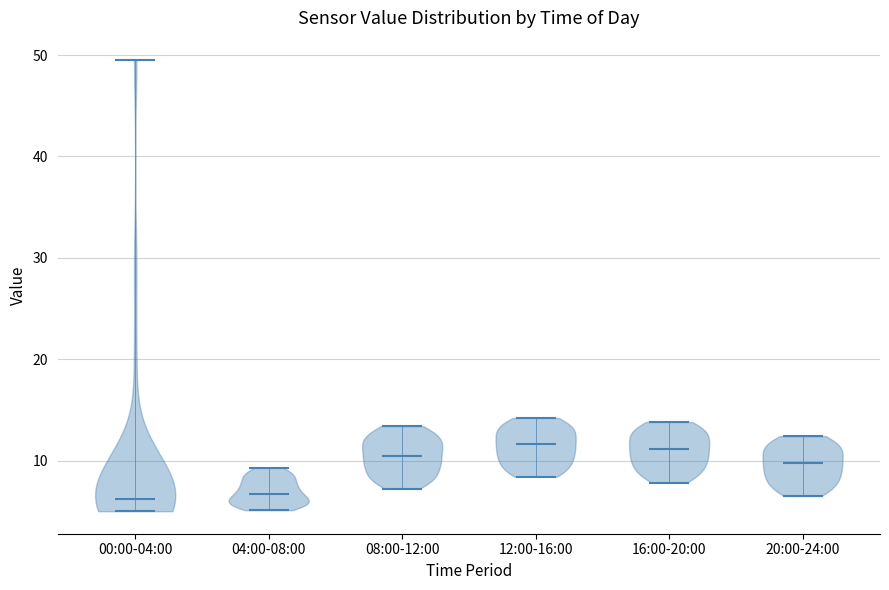

Reading left to right, read every violin against the y-axis: where its median line is, and the lowest and highest points it reaches. The values are not printed on the chart, so give them approximately, as read against the axis.

00:00-04:00: median line 6, lowest point 5, highest point 49
04:00-08:00: median line 7, lowest point 5, highest point 9
08:00-12:00: median line 10, lowest point 7, highest point 13
12:00-16:00: median line 12, lowest point 8, highest point 14
16:00-20:00: median line 11, lowest point 8, highest point 14
20:00-24:00: median line 10, lowest point 7, highest point 12